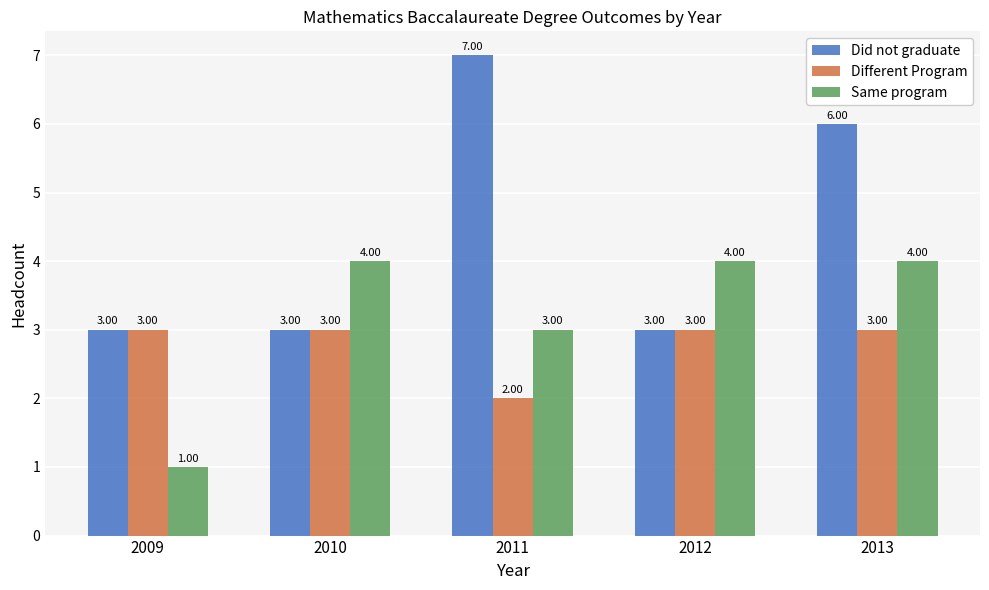

Rank the series by their maximum value, from lowest to highest.

Different Program, Same program, Did not graduate